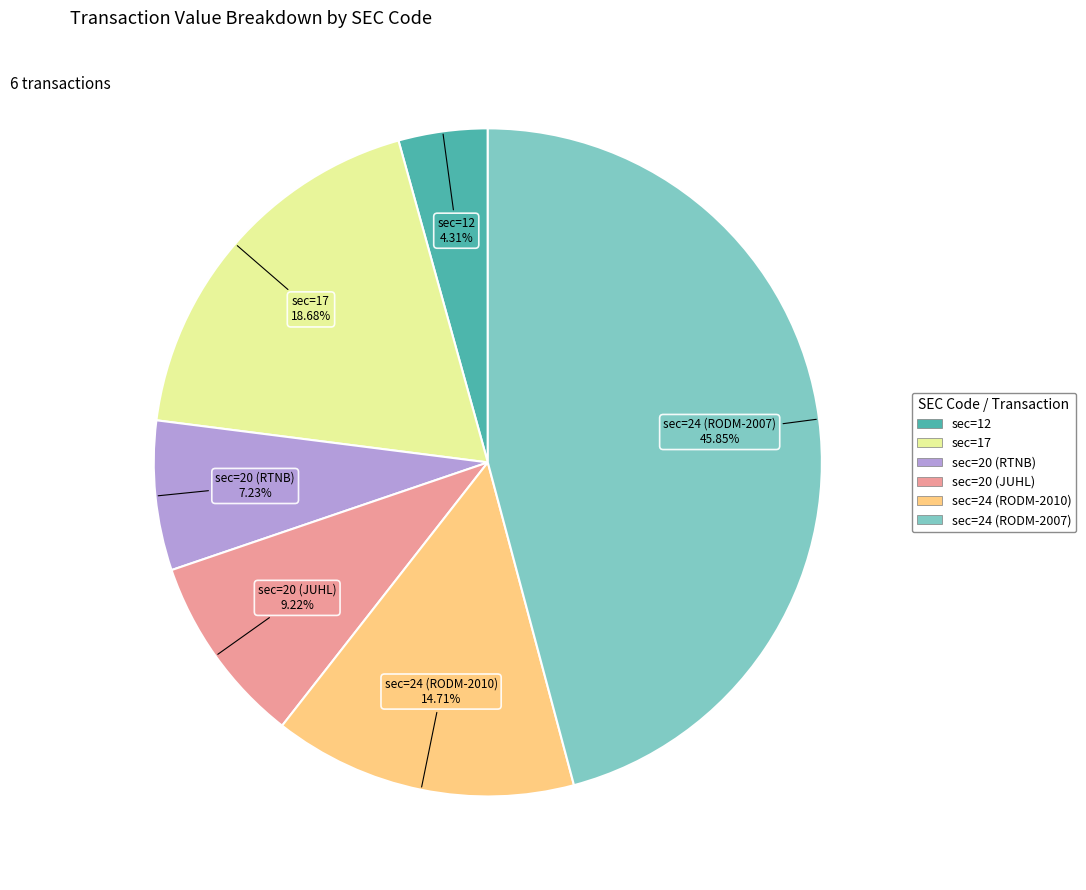

What is the largest slice in the pie chart?

sec=24 (RODM-2007)